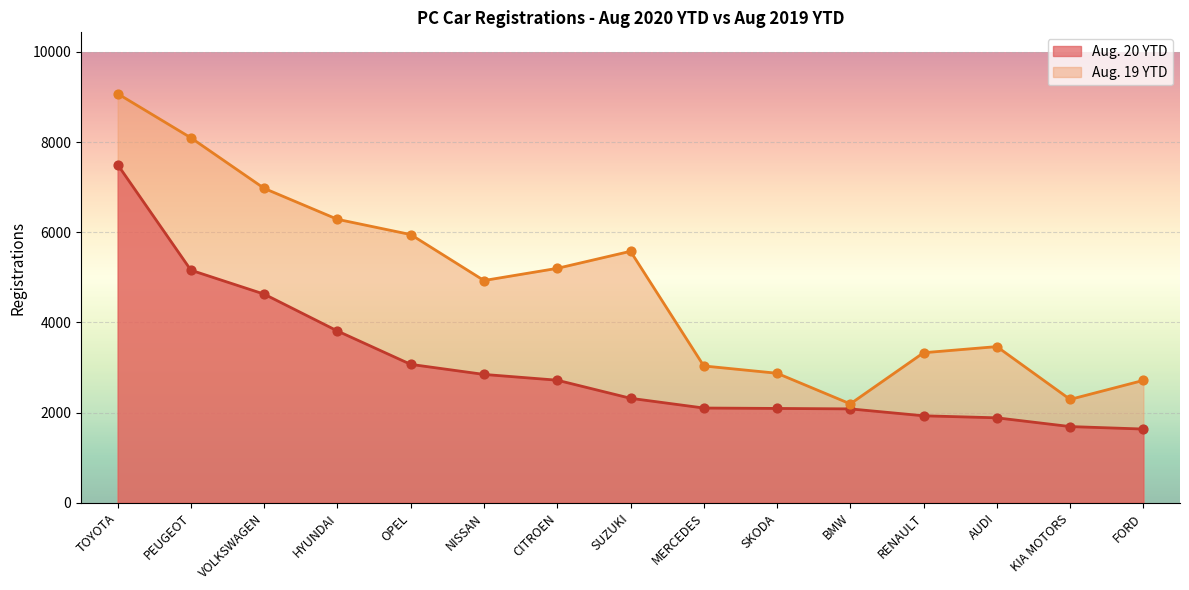

Is the value of Aug. 19 YTD at MERCEDES greater than the value of Aug. 20 YTD at MERCEDES?

Yes